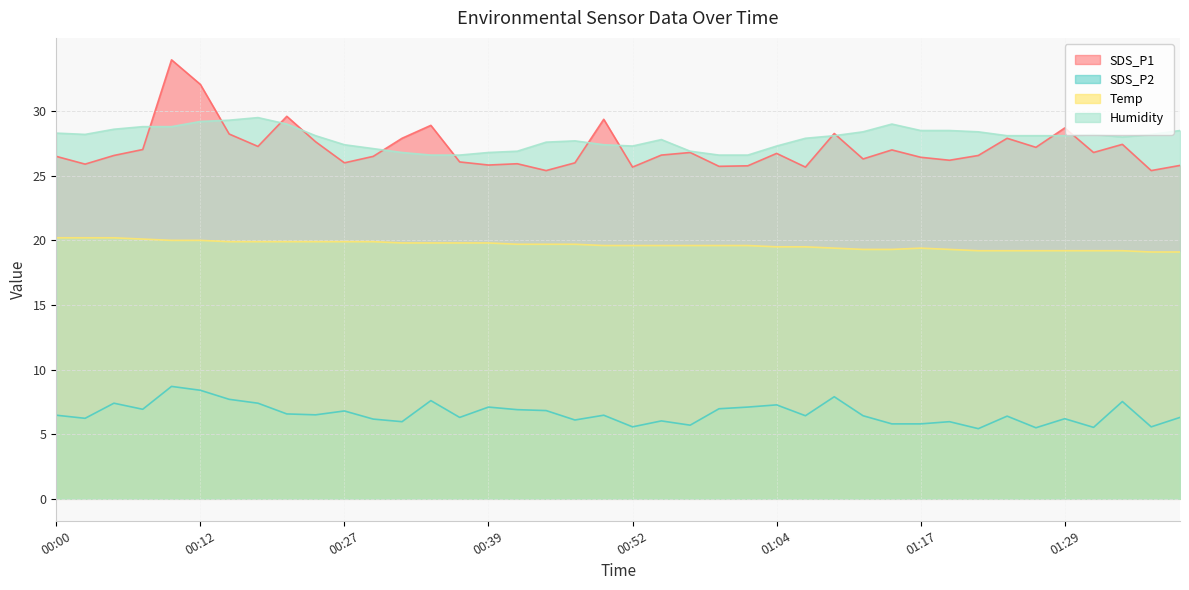

What is the label of the 25th point from the right?

00:39